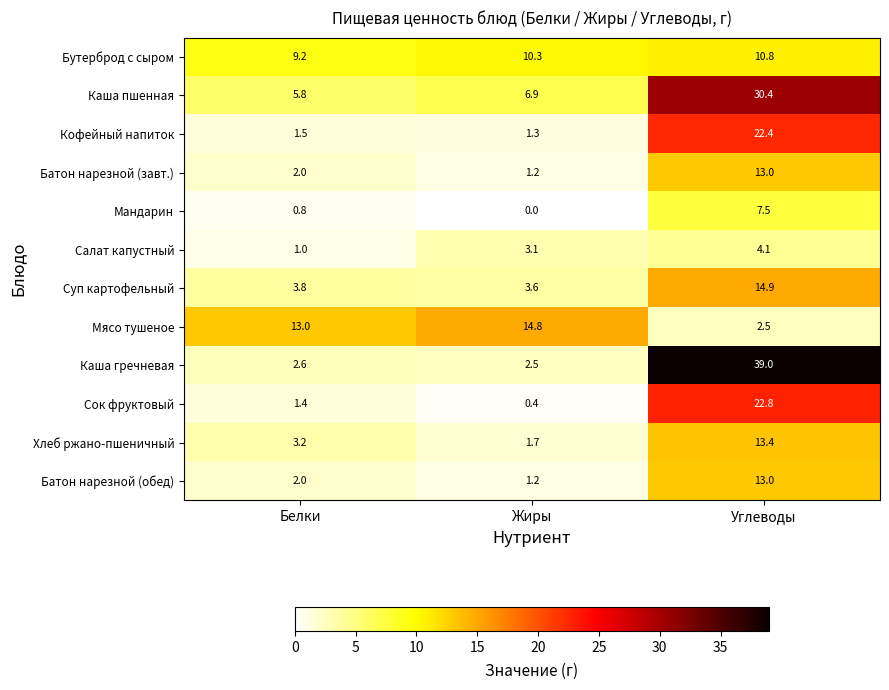

What is the total value across all series at Углеводы?

193.8